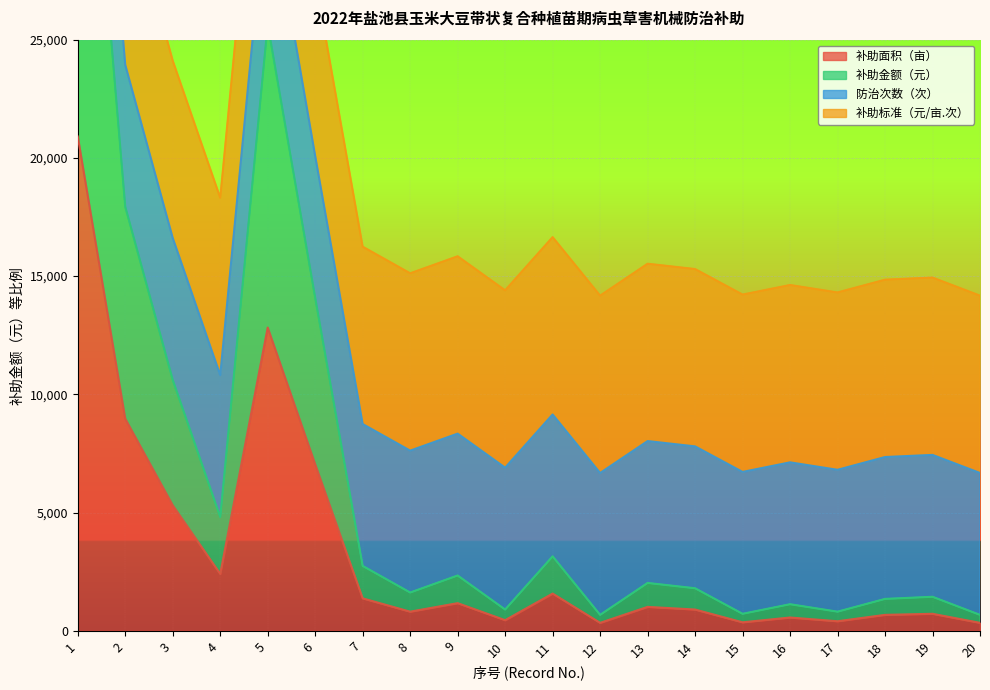

At which category does 补助金额（元） reach its first local valley?

4